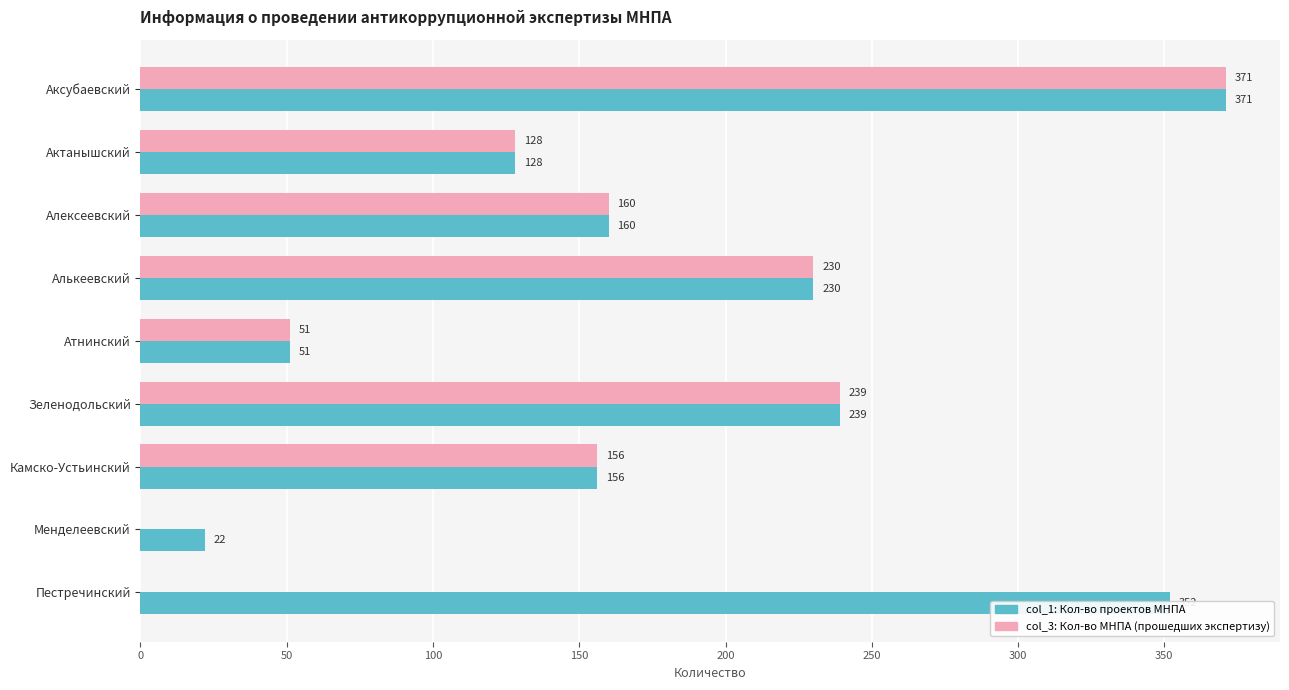

Which category has the highest value across all series?

Аксубаевский